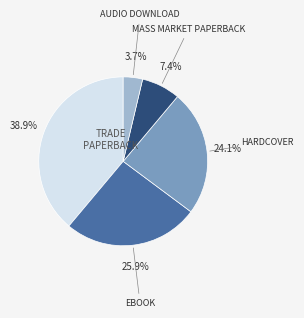

Is there a majority slice in this chart?

No